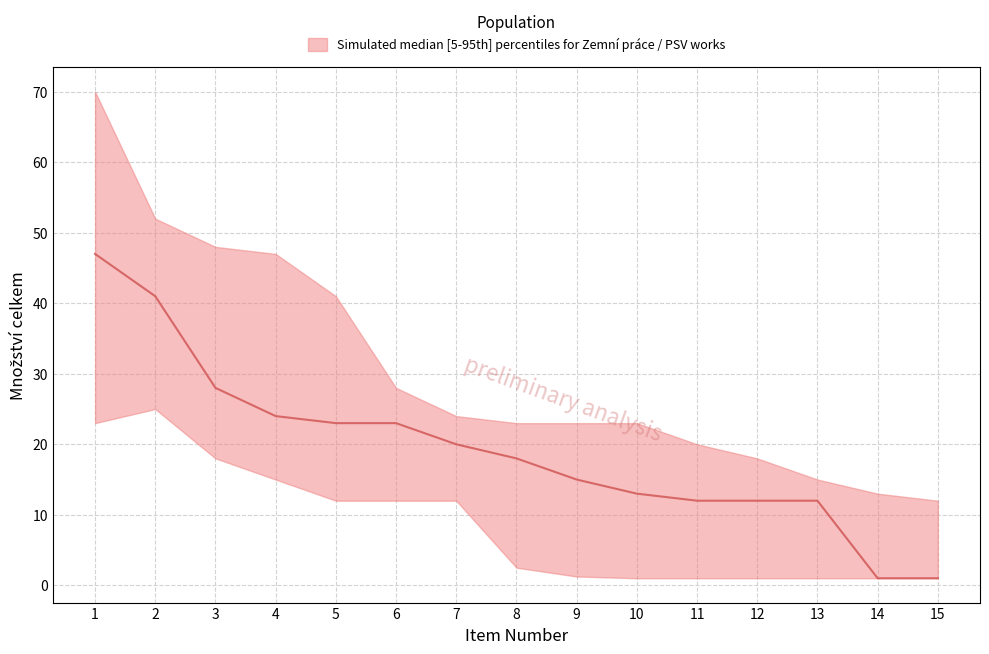

What is the total value across all series at 11?

33.0